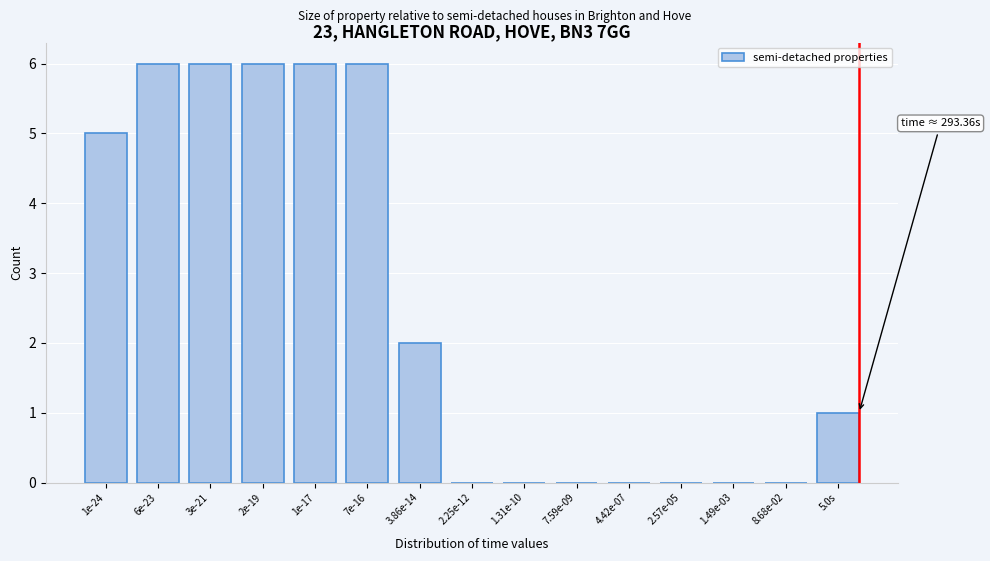

Reading left to right, transcribe all the data shown in this chart.

1e-24=5	6e-23=6	3e-21=6	2e-19=6	1e-17=6	7e-16=6	3.86e-14=2	2.25e-12=0	1.31e-10=0	7.59e-09=0	4.42e-07=0	2.57e-05=0	1.49e-03=0	8.68e-02=0	5.0s=1